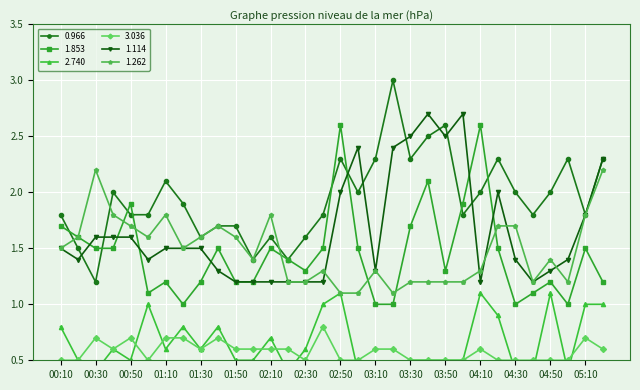

True or false: 1.114 and 1.853 intersect in this chart.

True